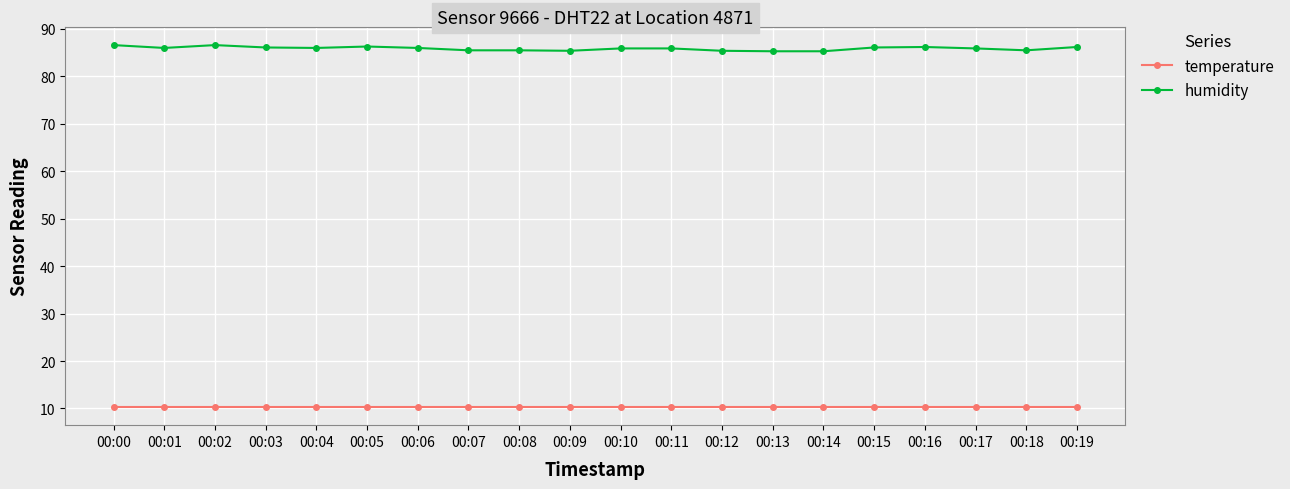

What is the minimum value shown in the chart?

10.3